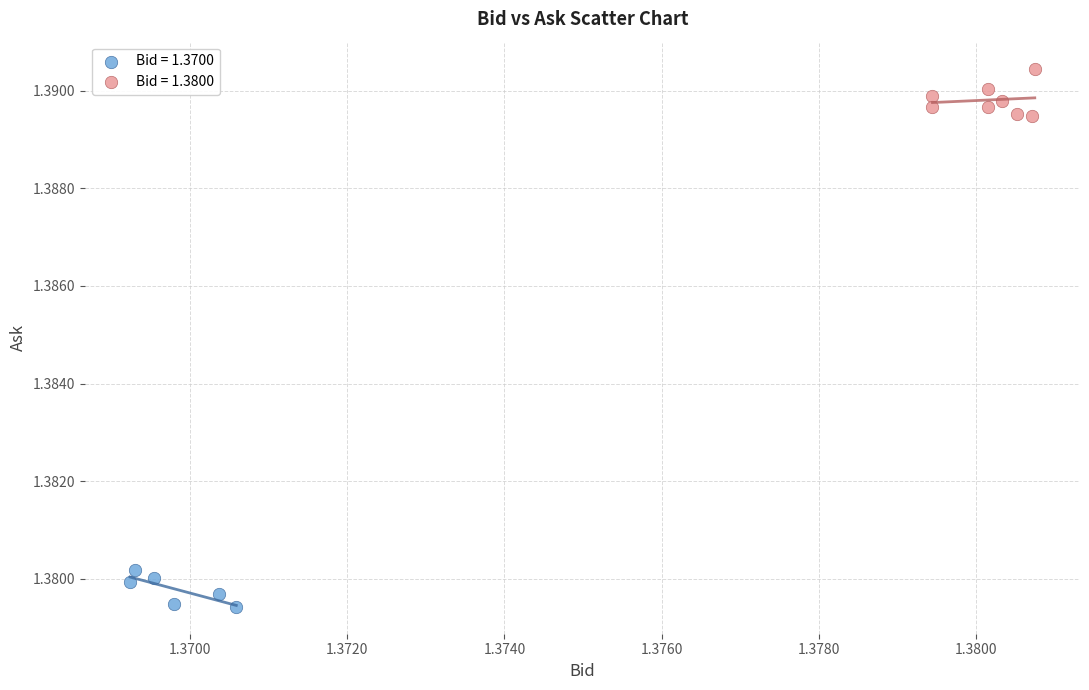

Which series reaches the minimum Y coordinate?

Bid = 1.3700